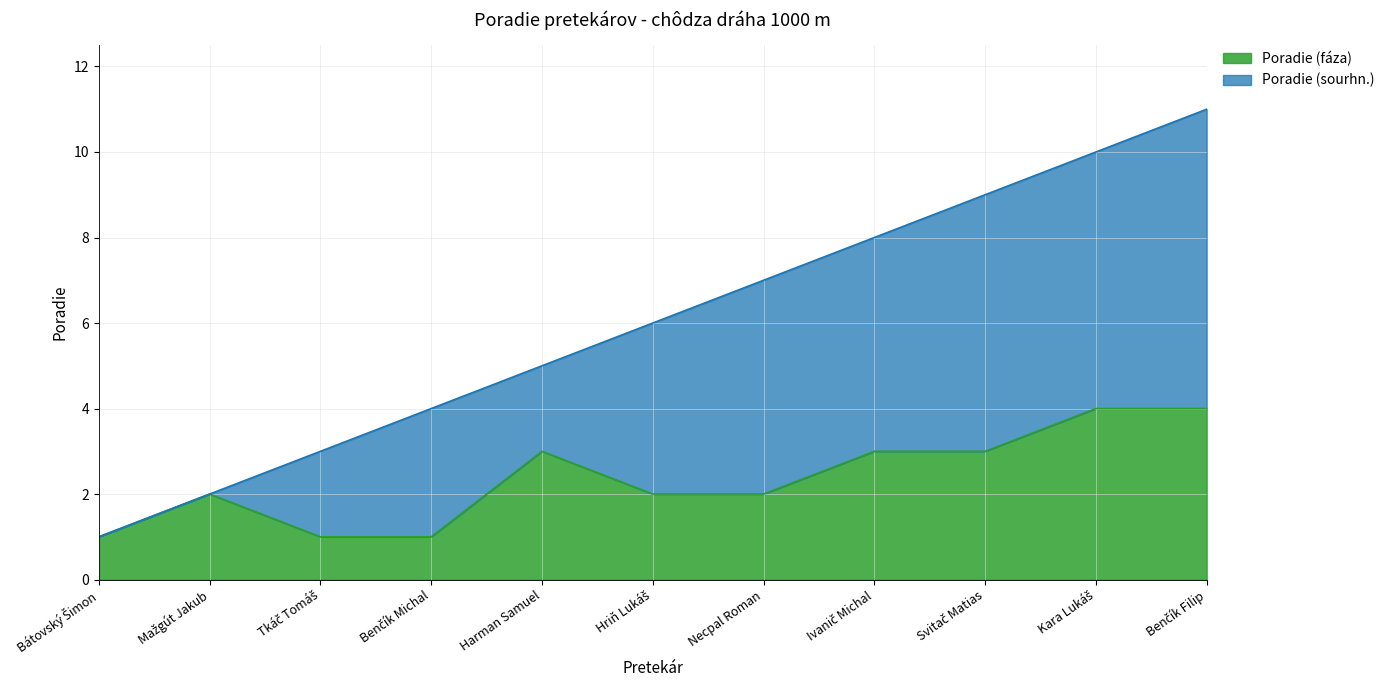

The Poradie (fáza) series shows 4 at Kara Lukáš. True or false?

True